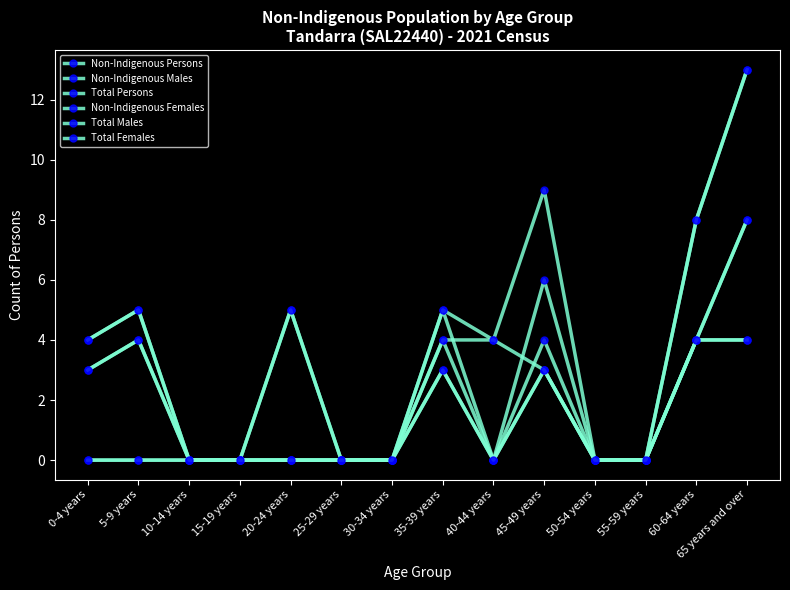

Which series changed the most between 15-19 years and 45-49 years?

Total Persons